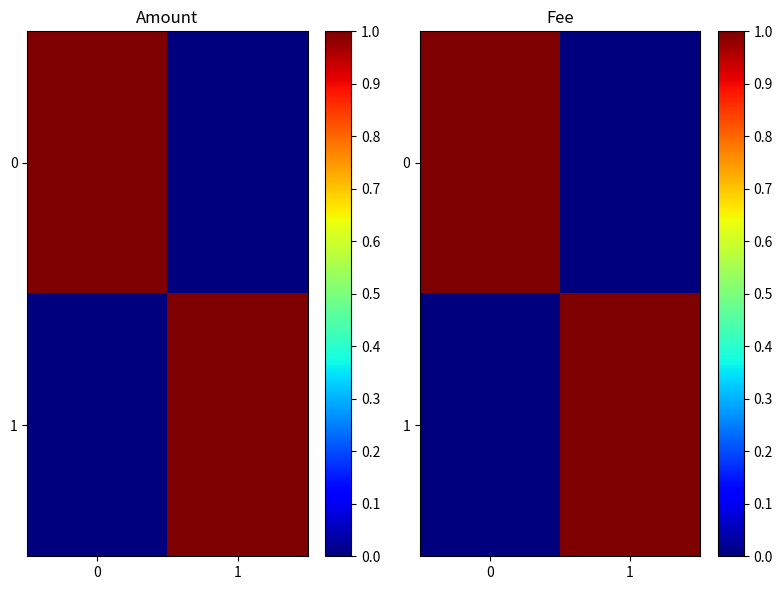

List the labels in order of 1 value, smallest first.

0, 1